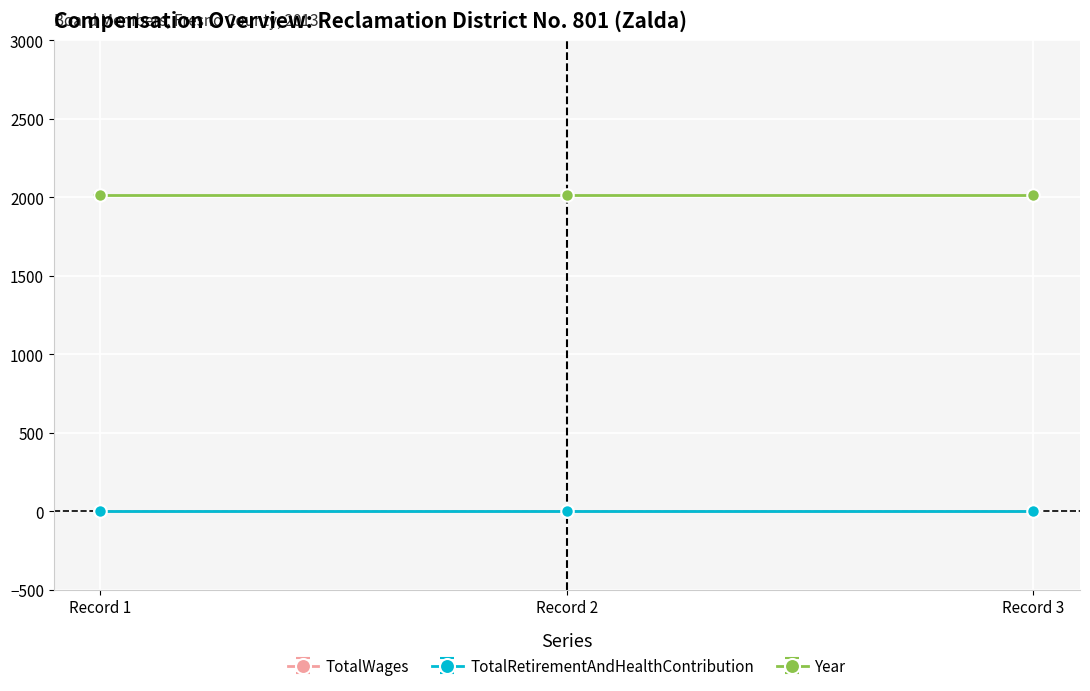

What are all the series names shown in the legend?

TotalWages, TotalRetirementAndHealthContribution, Year